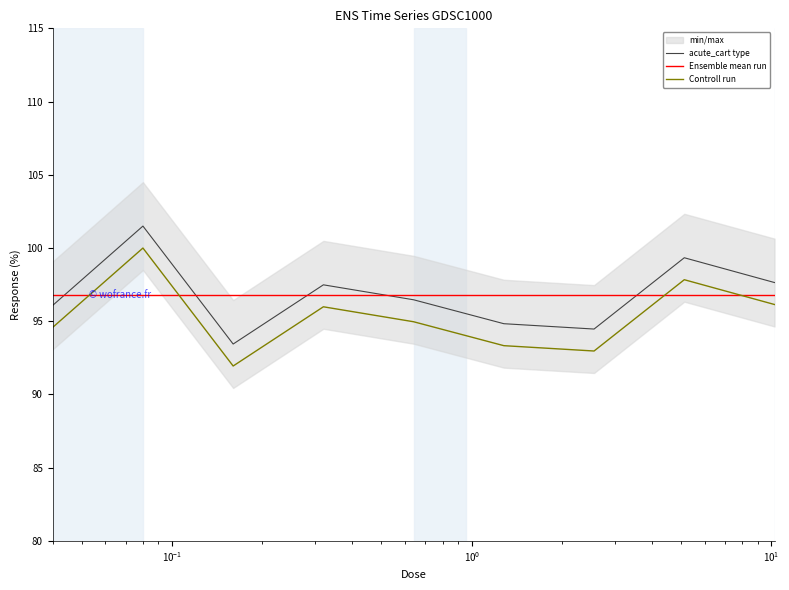

True or false: acute_cart type and Controll run cross at least once.

False